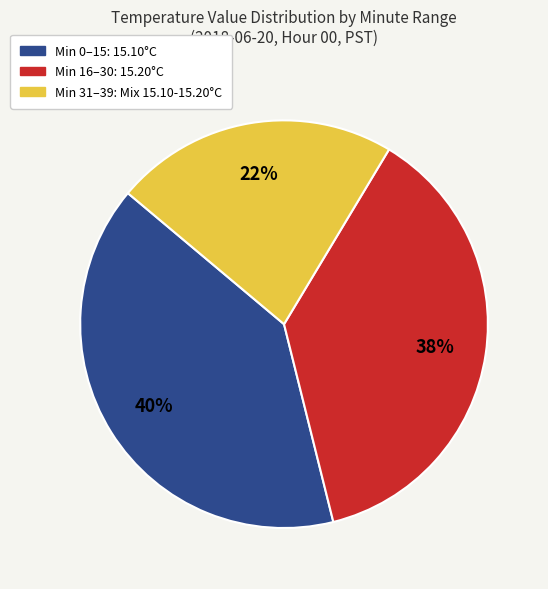

To the nearest percent, what is the average slice percentage?

33%